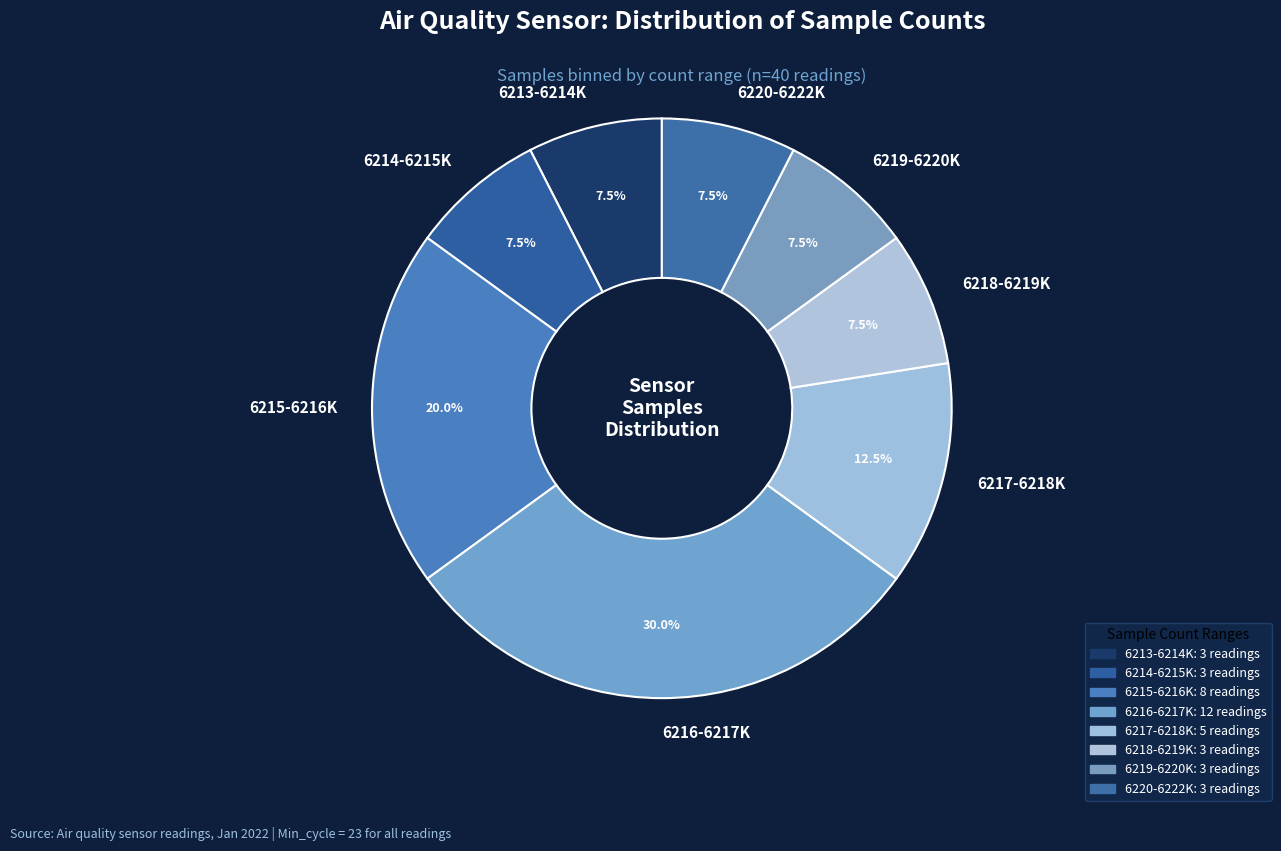

Which has a higher value, 6217-6218K or 6215-6216K?

6215-6216K